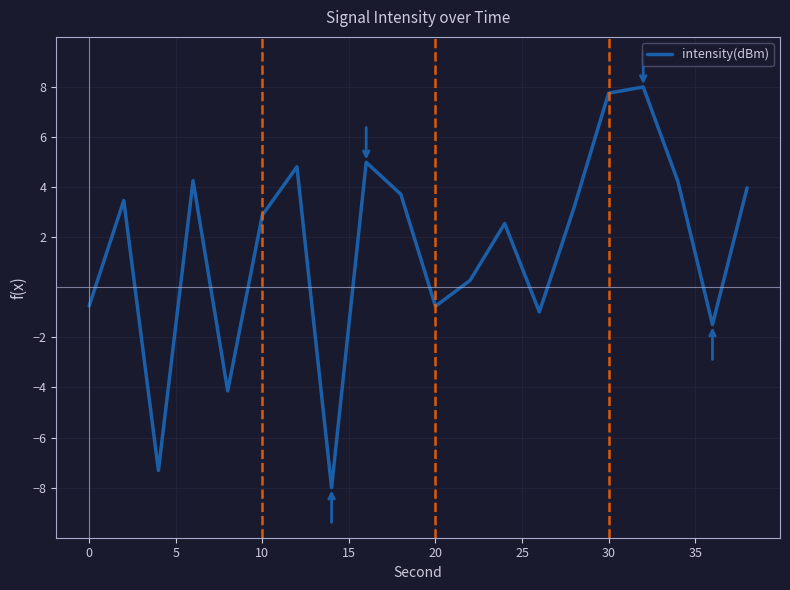

How many positive values are there?

13